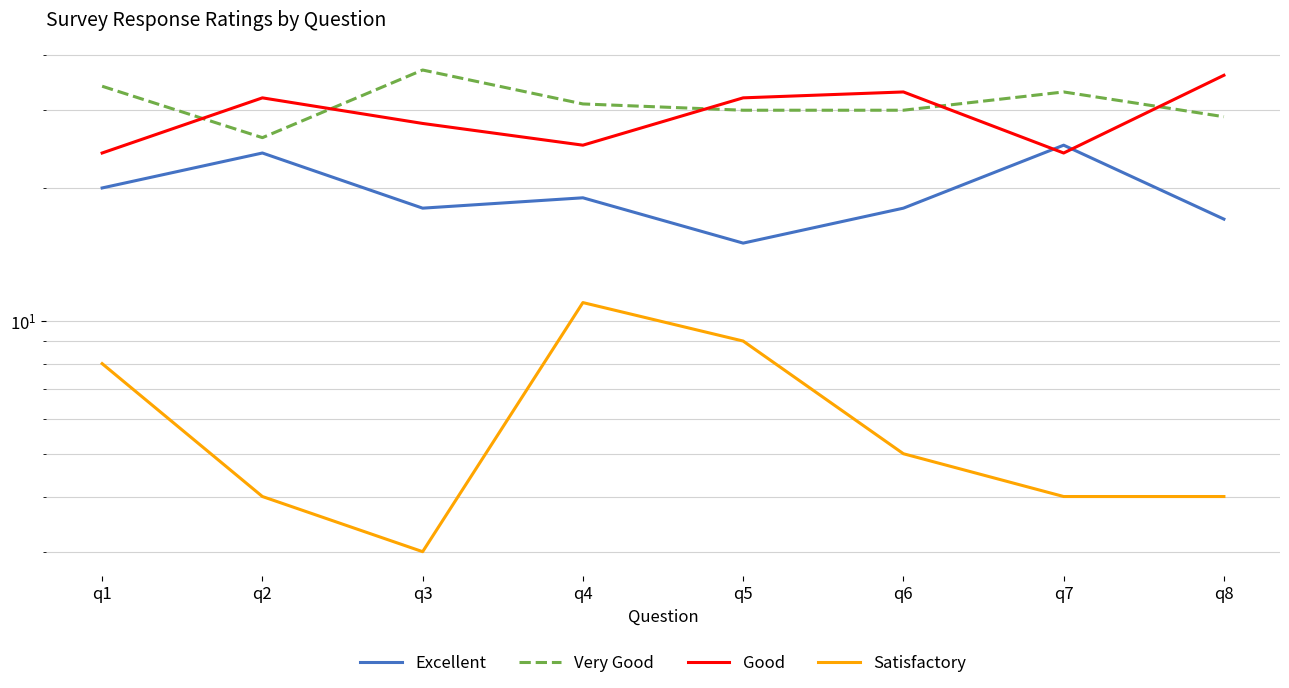

Is the value of Excellent at q7 greater than the value of Satisfactory at q5?

Yes